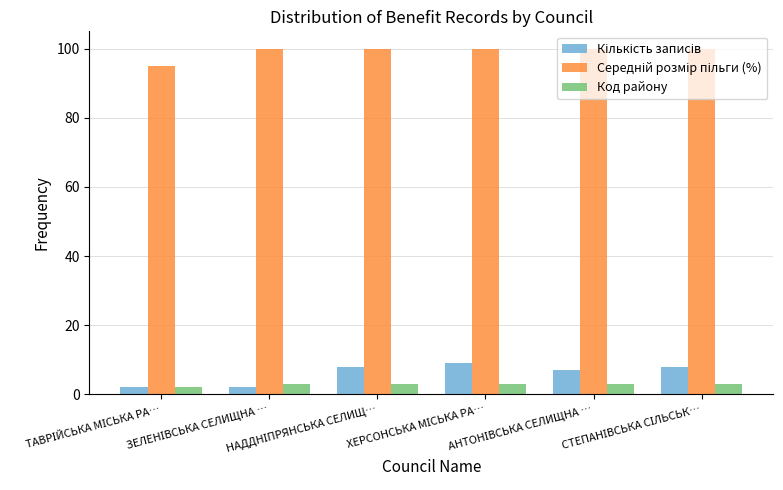

At how many categories does at least one series exceed 11?

6